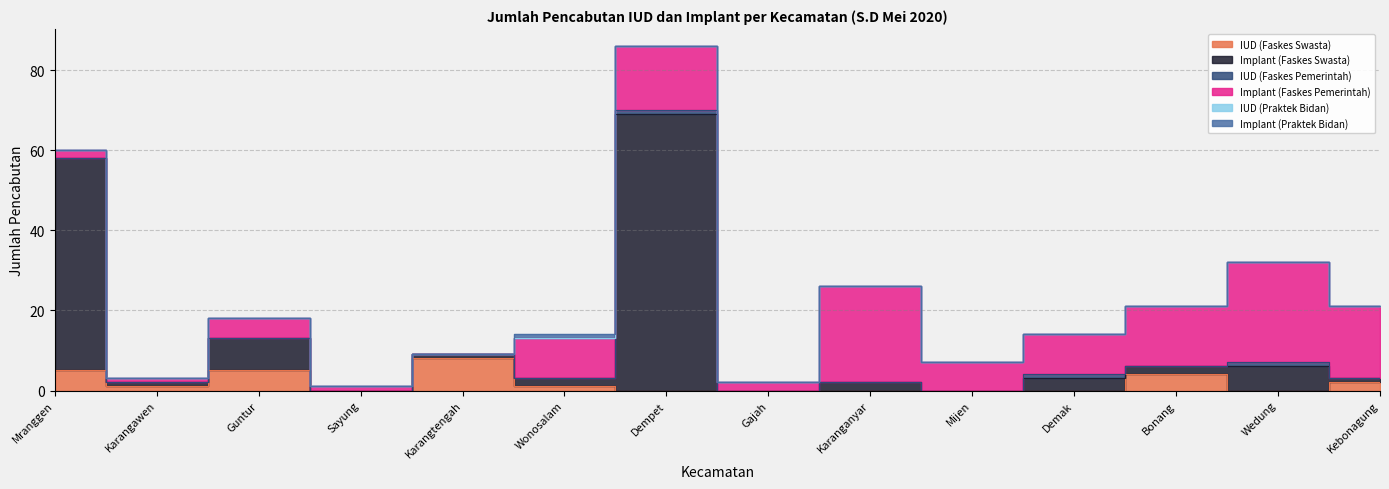

Where is the first local minimum for Implant (Faskes Swasta)?

Karangawen